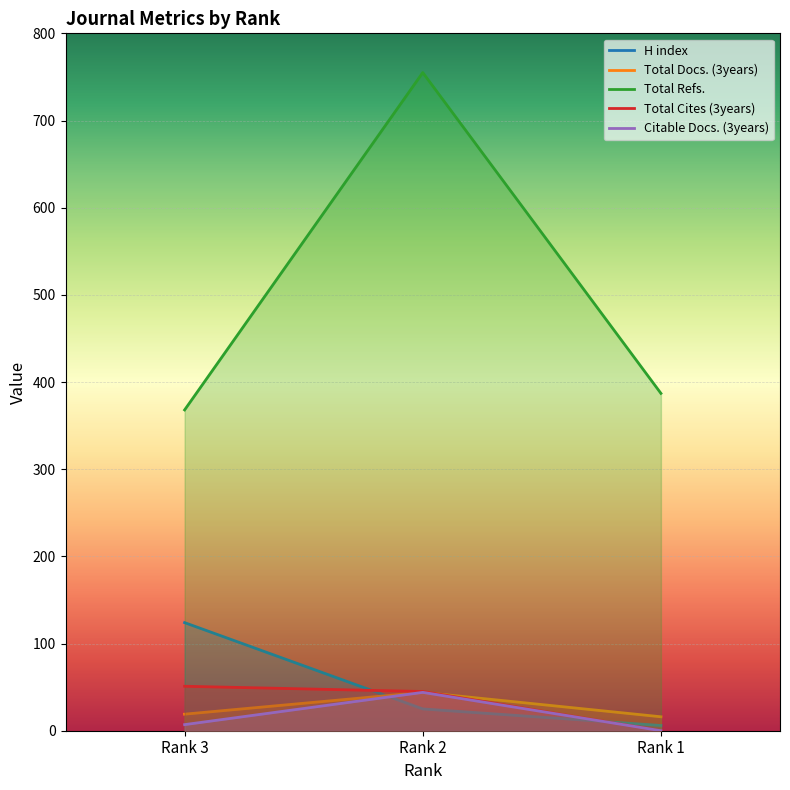

Reading left to right, list all the values displayed in this chart.

H index: 124	25	6
Total Docs. (3years): 19	44	16
Total Refs.: 368	755	387
Total Cites (3years): 51	45	0
Citable Docs. (3years): 7	44	0